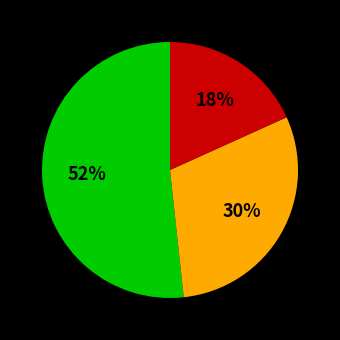

Is there any slice that represents more than half of the pie?

Yes